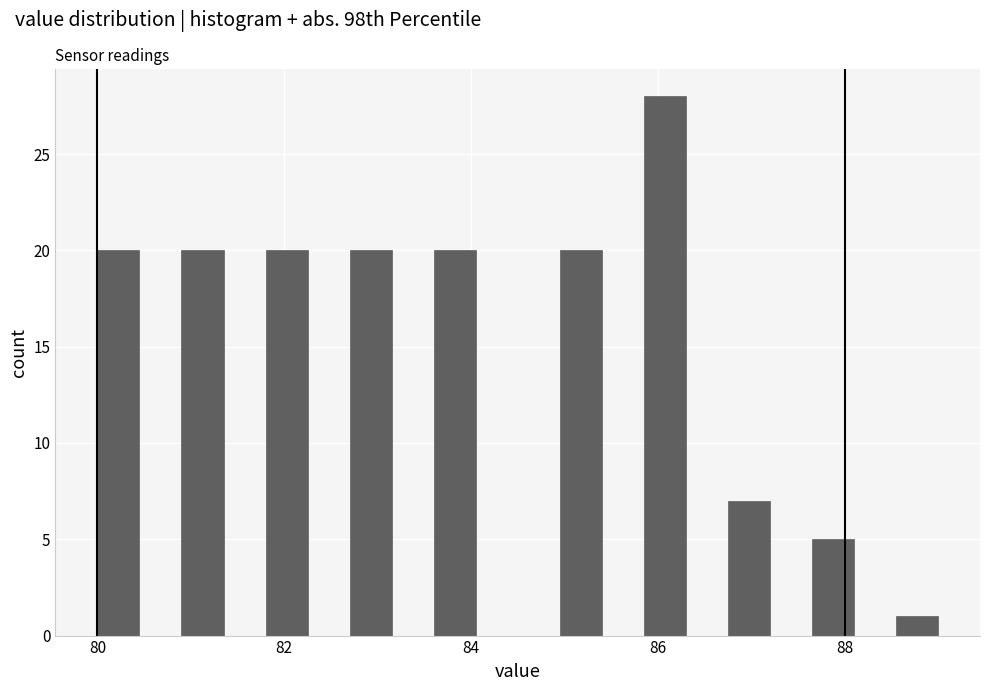

Around what value on the x-axis is the tallest bar? Give the approximate position of its centre, as read against the axis.

86.0